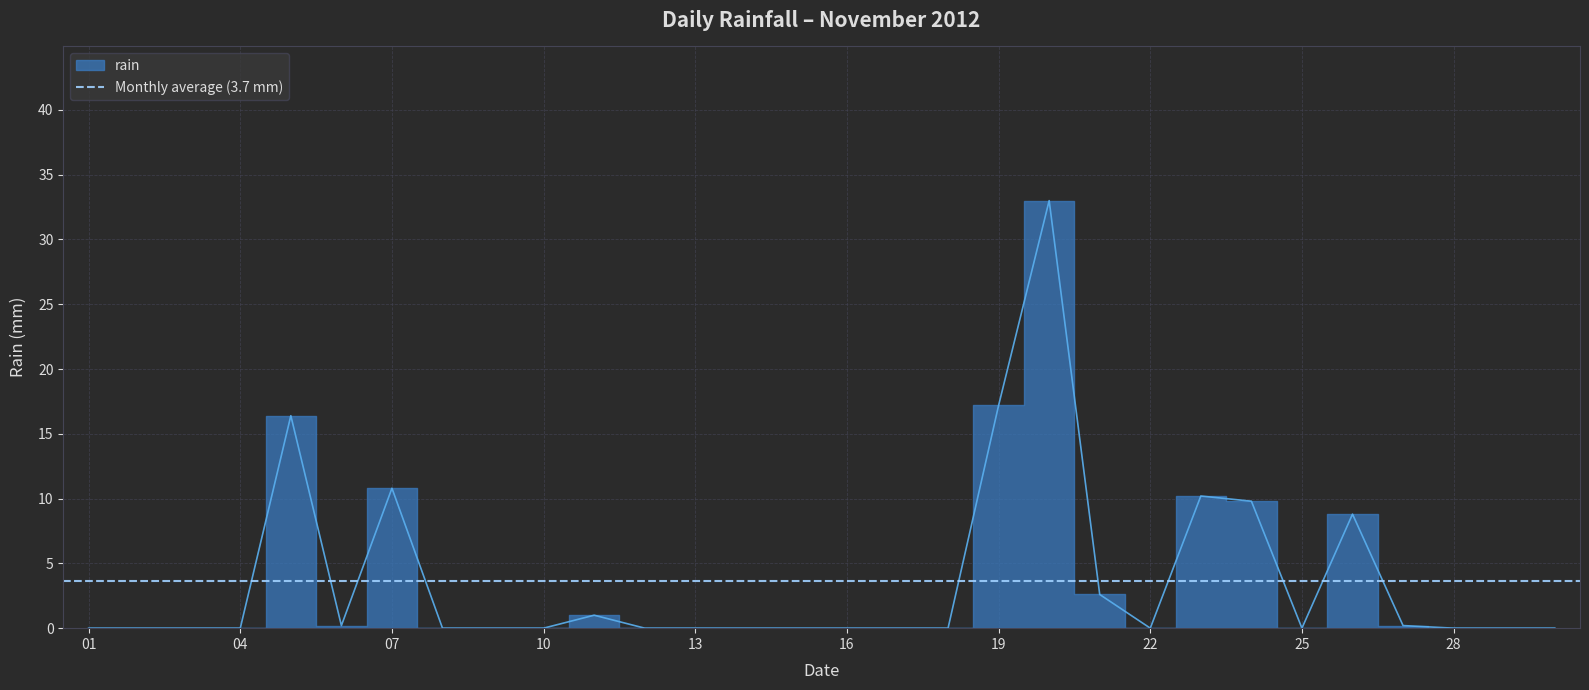

Is it true that the value at 2012-11-03 is 0.0?

True